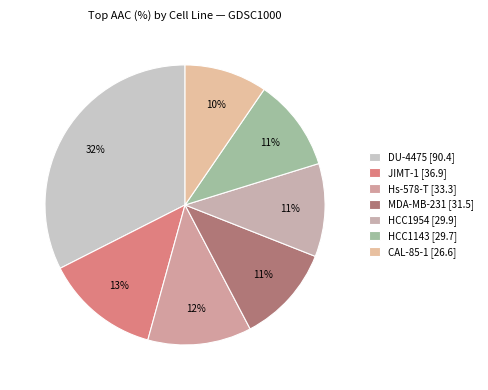

Is there a majority slice in this chart?

No